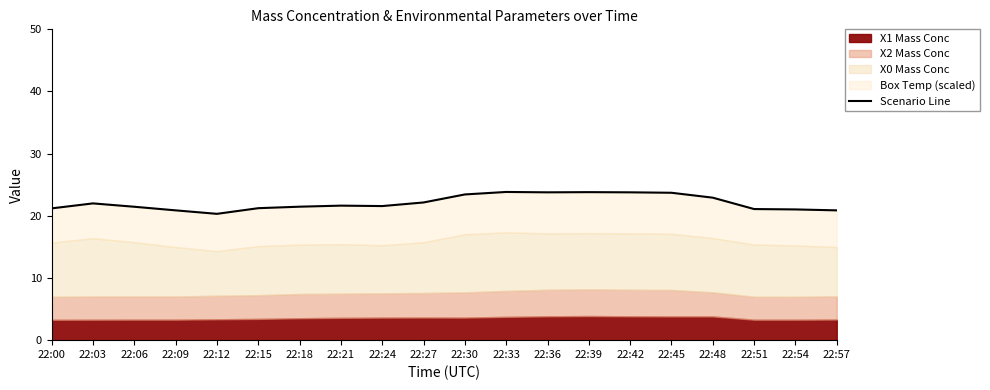

Reading right to left, list all the values displayed in this chart.

20.9	21.0	21.1	22.9	23.7	23.8	23.8	23.8	23.8	23.4	22.1	21.6	21.6	21.5	21.2	20.3	20.9	21.5	22.0	21.2